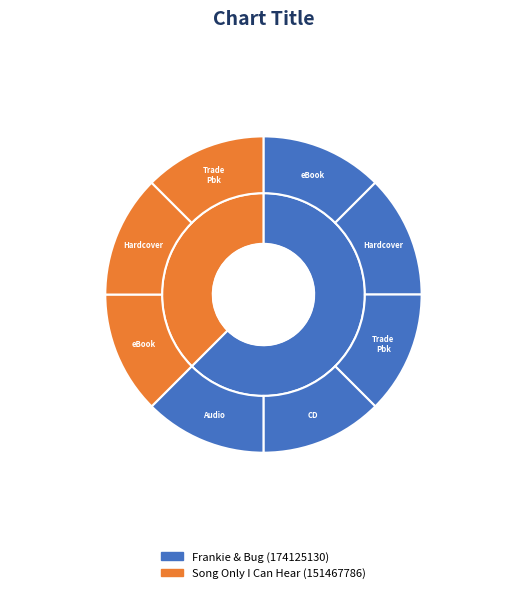

Is there a majority slice in this chart?

No